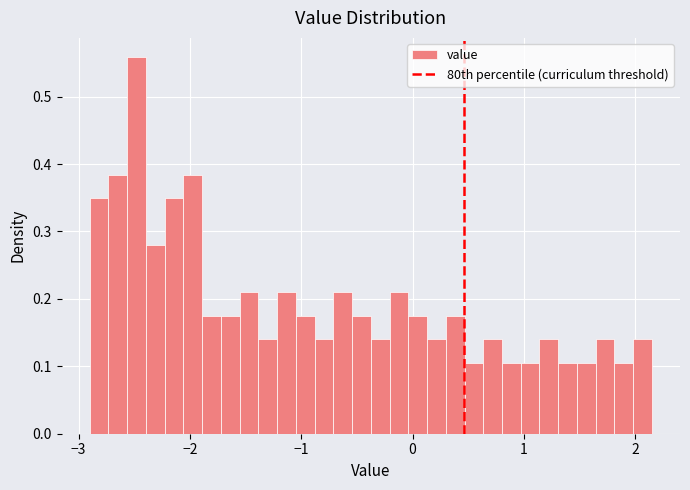

Around what value on the x-axis is the tallest bar? Give the approximate position of its centre, as read against the axis.

-2.5